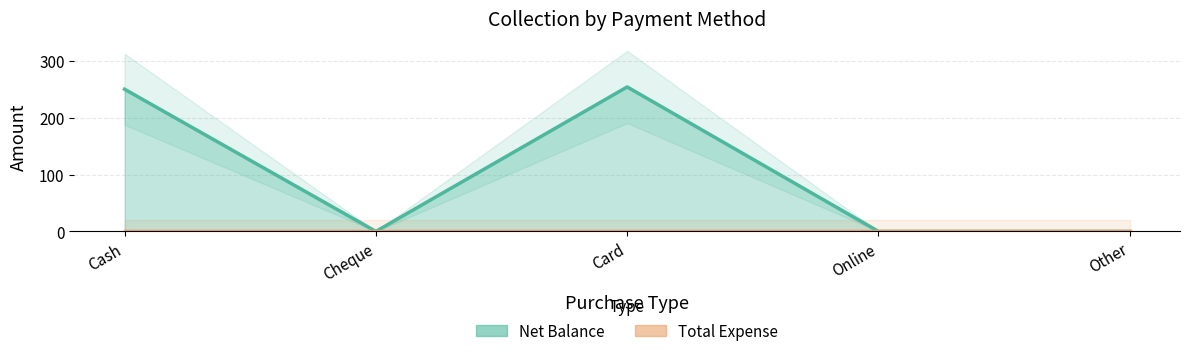

What is the sum of all Net Balance values?

504